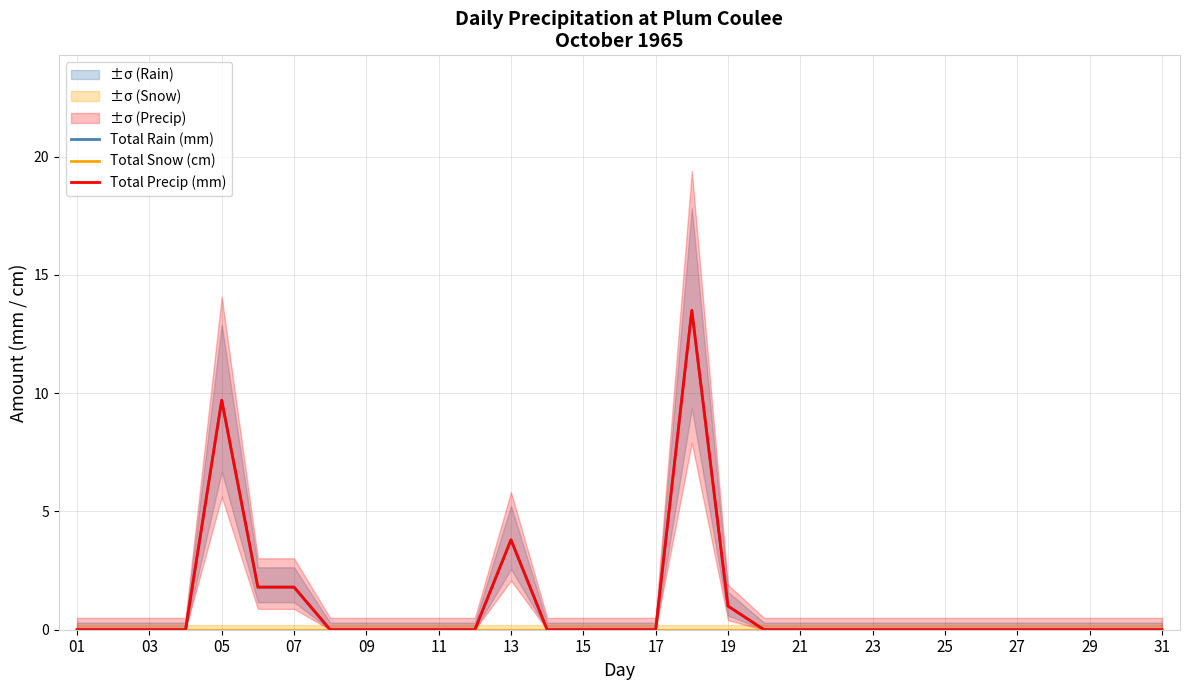

At 27, list the series in order from largest to smallest.

Total Rain (mm), Total Snow (cm), Total Precip (mm)